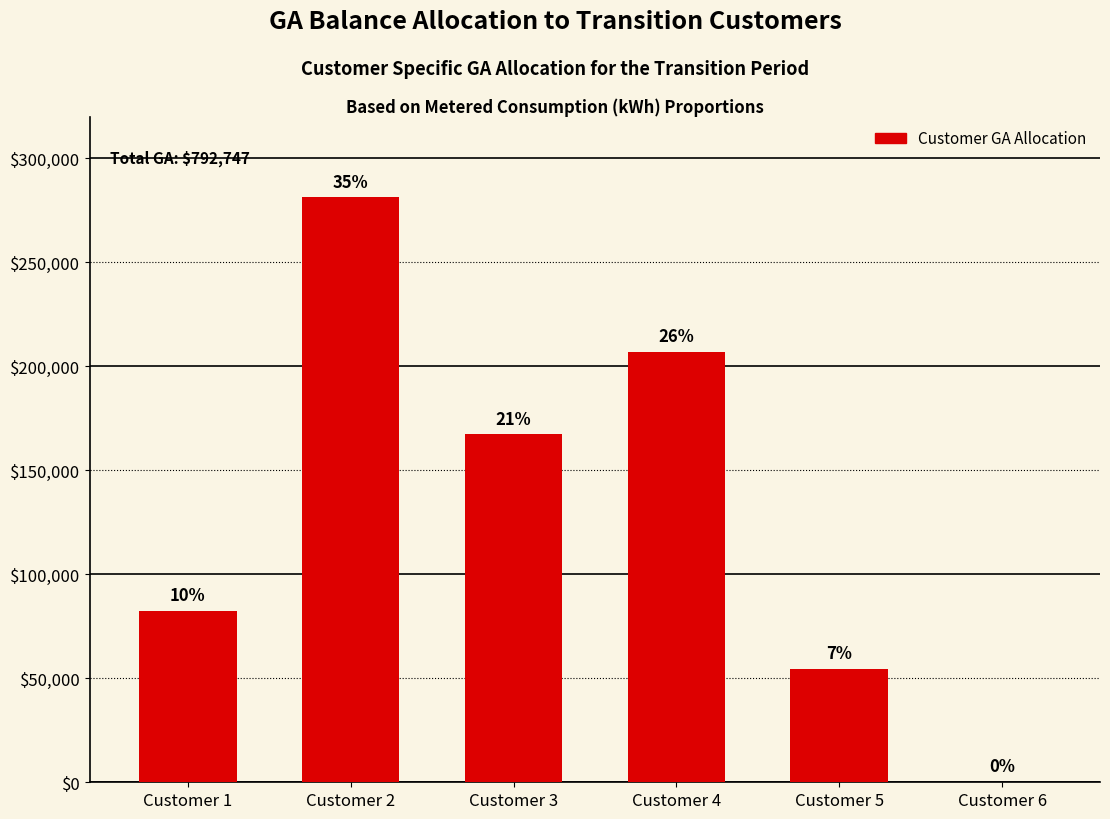

List the labels in order of value, smallest first.

Customer 6, Customer 5, Customer 1, Customer 3, Customer 4, Customer 2